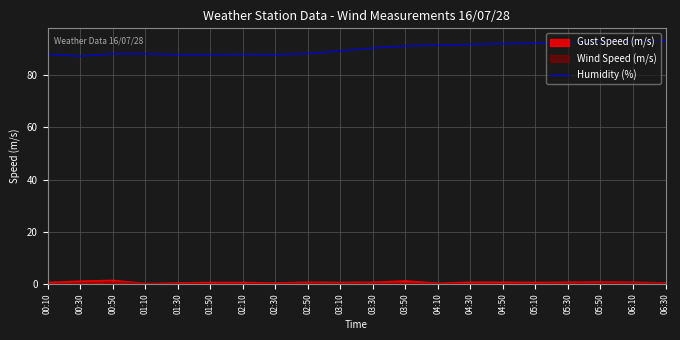

Reading left to right, extract all data points from this chart.

88.1	87.3	88.2	88.2	87.9	87.9	88.0	87.9	88.3	89.3	90.4	91.2	91.5	91.8	92.1	92.2	92.5	92.9	93.1	93.3